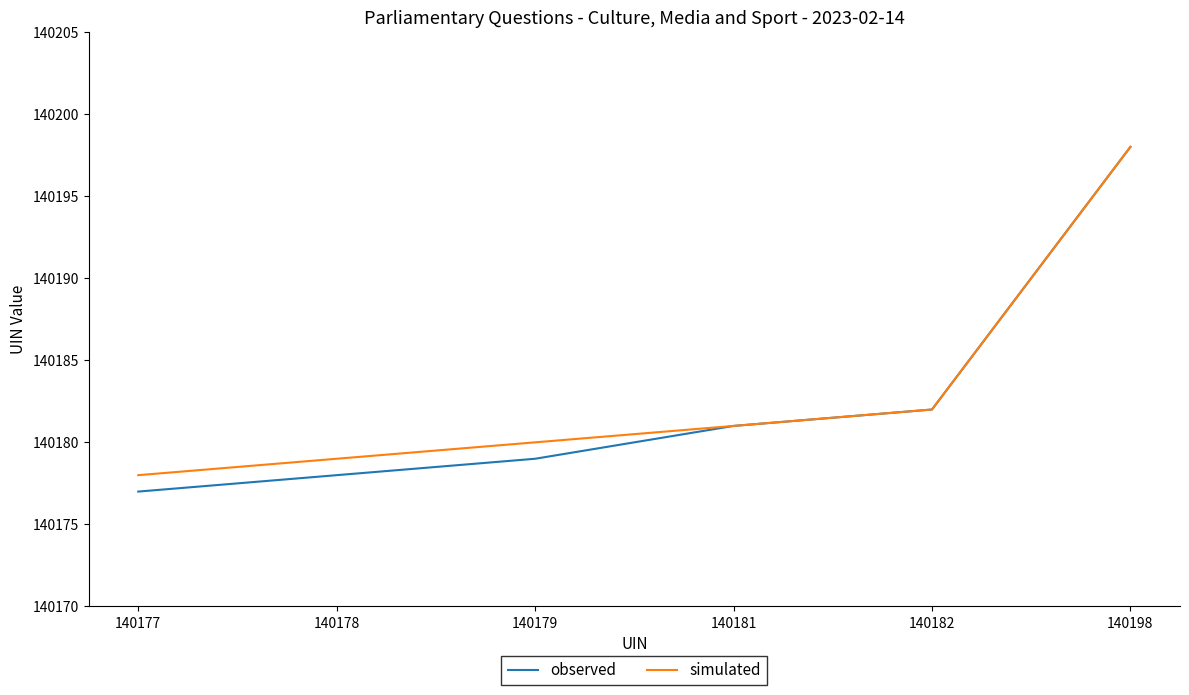

What is the approximate value of observed at 140179?

140179